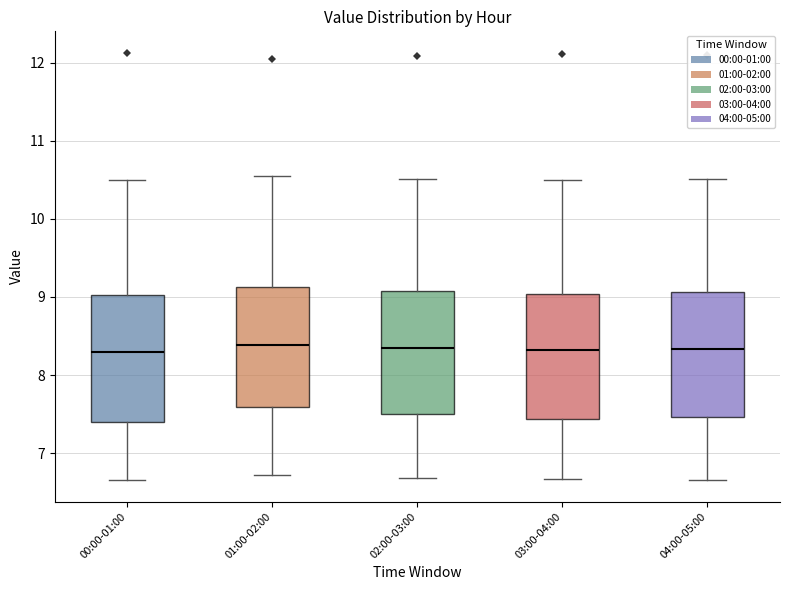

Where is the upper edge of the box for 04:00-05:00 on the y-axis? The values are not printed on the chart, so give them approximately, as read against the axis.

9.1